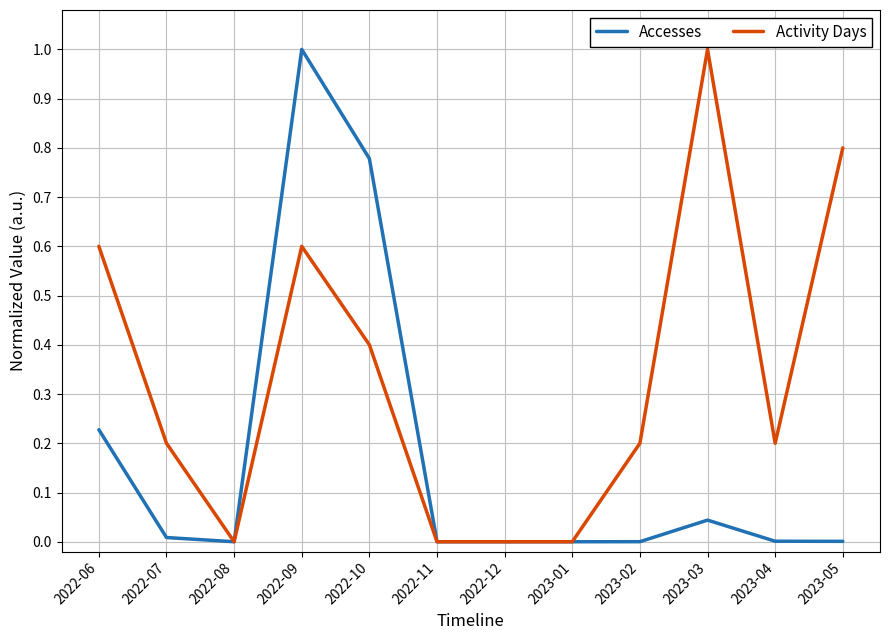

True or false: Activity Days has a value of 0.1 at 2022-07.

False